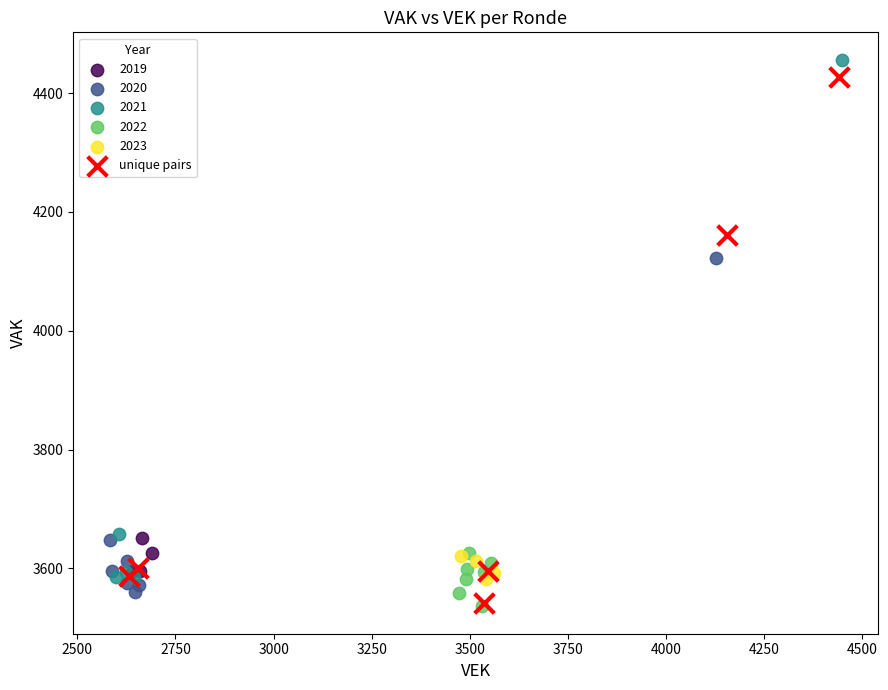

What are all the series names shown in the legend?

2019, 2020, 2021, 2022, 2023, unique pairs